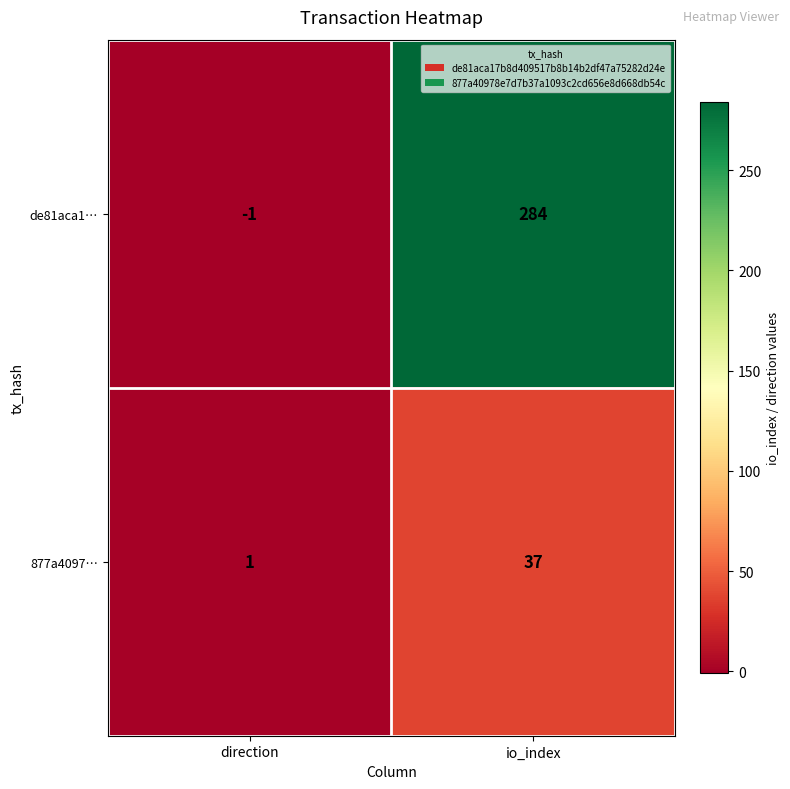

Which series has the widest spread of values?

de81aca1…